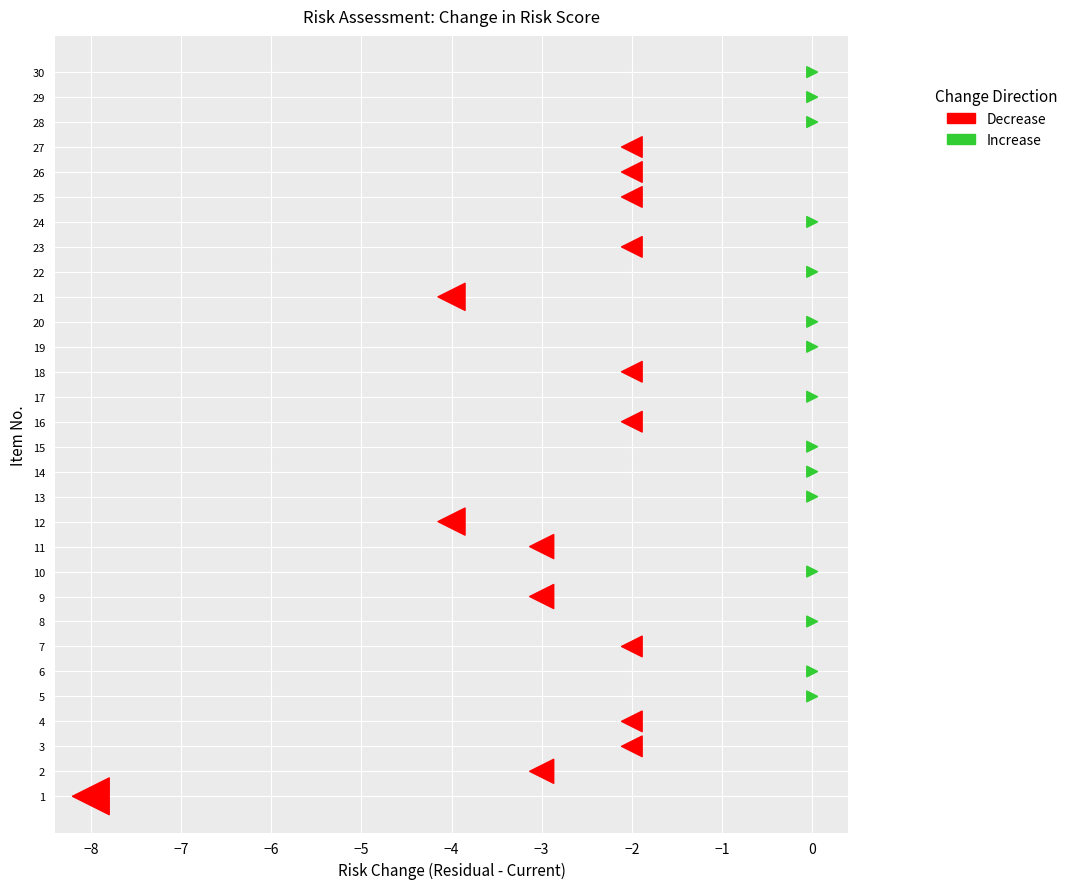

Which series contains the highest Y value?

Increase